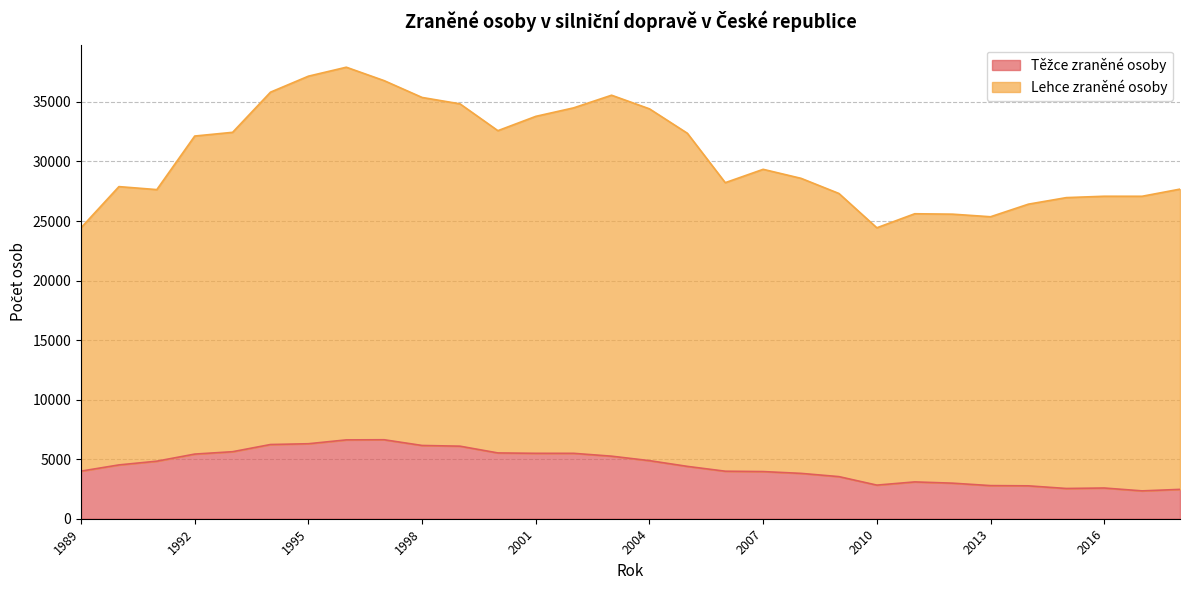

How many data points are above 4519?

14